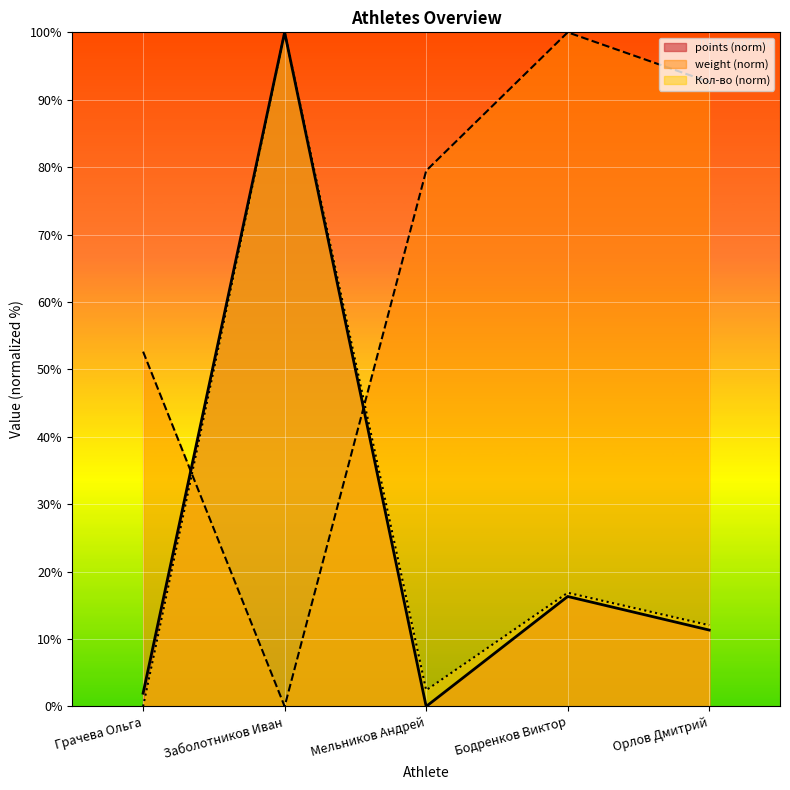

What is the difference between the maximum and second lowest values in the weight series?

47.4